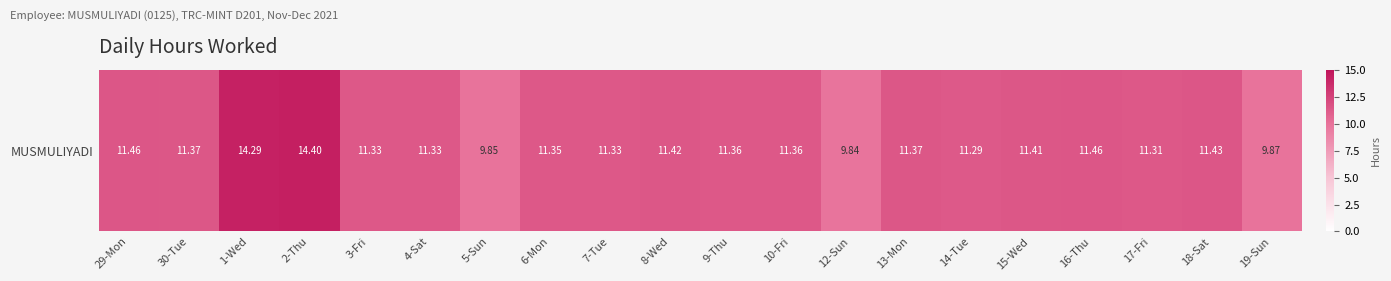

Reading left to right, what are all the values shown in this chart?

29-Mon=11.5	30-Tue=11.4	1-Wed=14.3	2-Thu=14.4	3-Fri=11.3	4-Sat=11.3	5-Sun=9.8	6-Mon=11.3	7-Tue=11.3	8-Wed=11.4	9-Thu=11.4	10-Fri=11.4	12-Sun=9.8	13-Mon=11.4	14-Tue=11.3	15-Wed=11.4	16-Thu=11.5	17-Fri=11.3	18-Sat=11.4	19-Sun=9.9